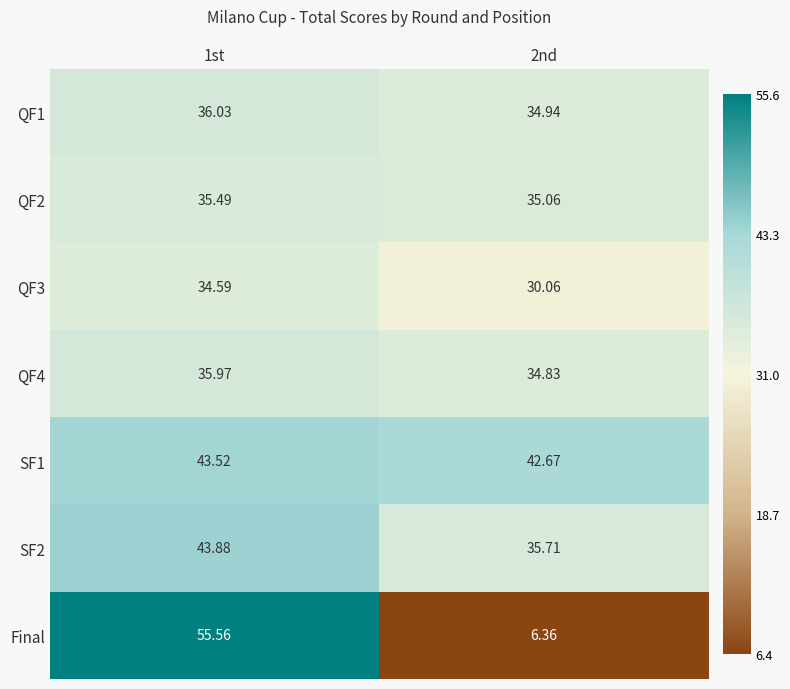

Which series has the largest total across all categories?

SF1